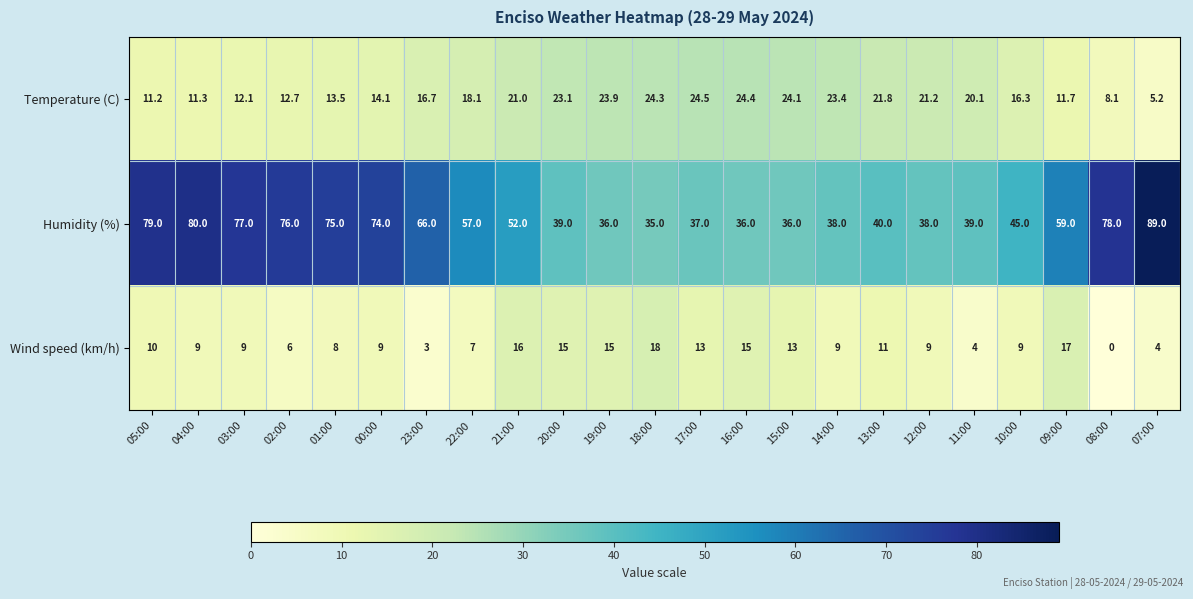

At which category is the sum across all series the highest?

04:00